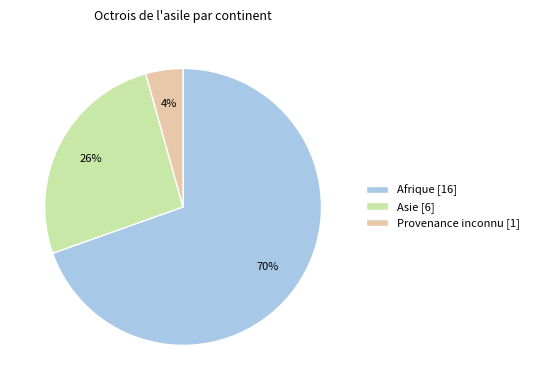

Which slice is the smallest?

Provenance inconnu [1]